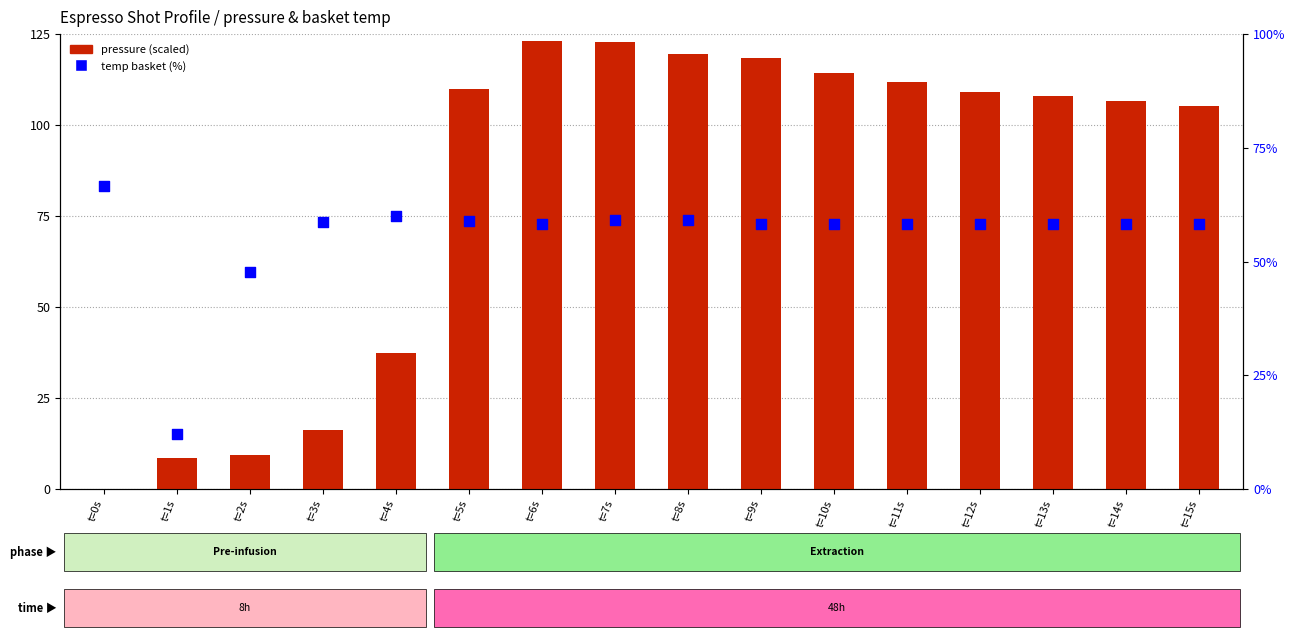

At which category is the sum across all series the highest?

t=7s